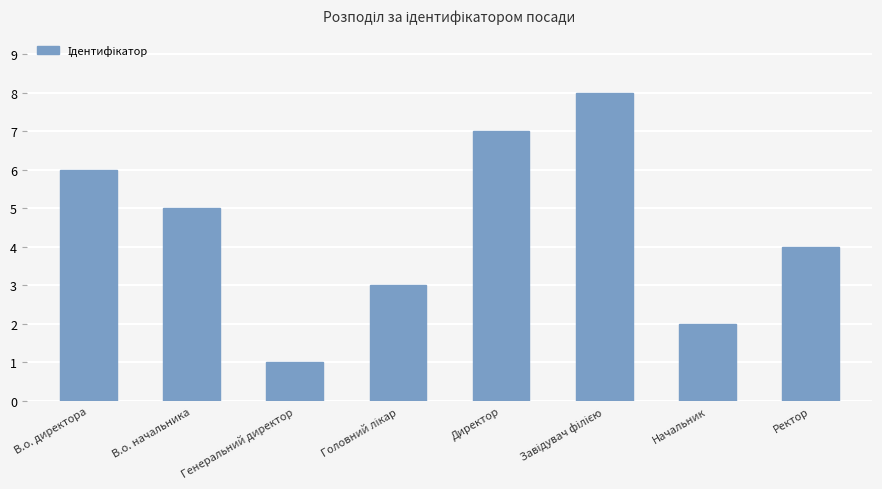

Is it true that the value at В.о. директора is 2?

False